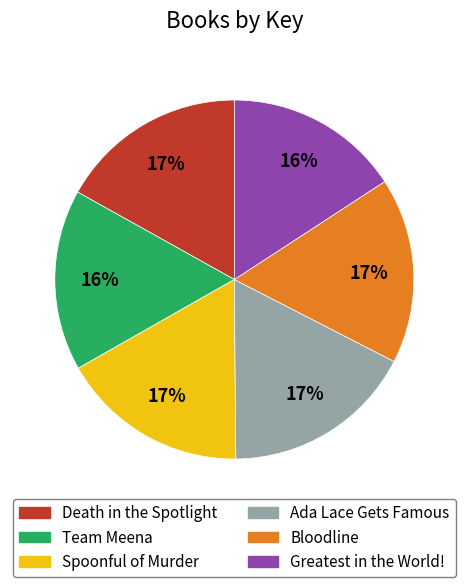

How many segments does this pie chart have?

6